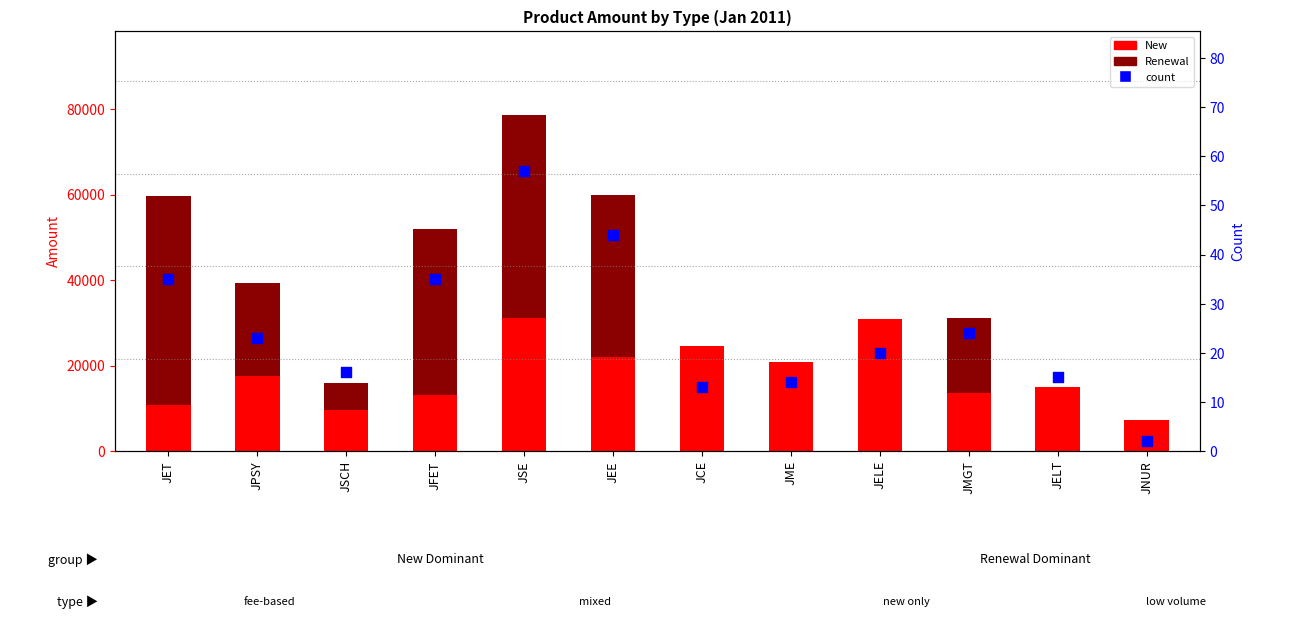

What is the total value across all series at JSE?

78657